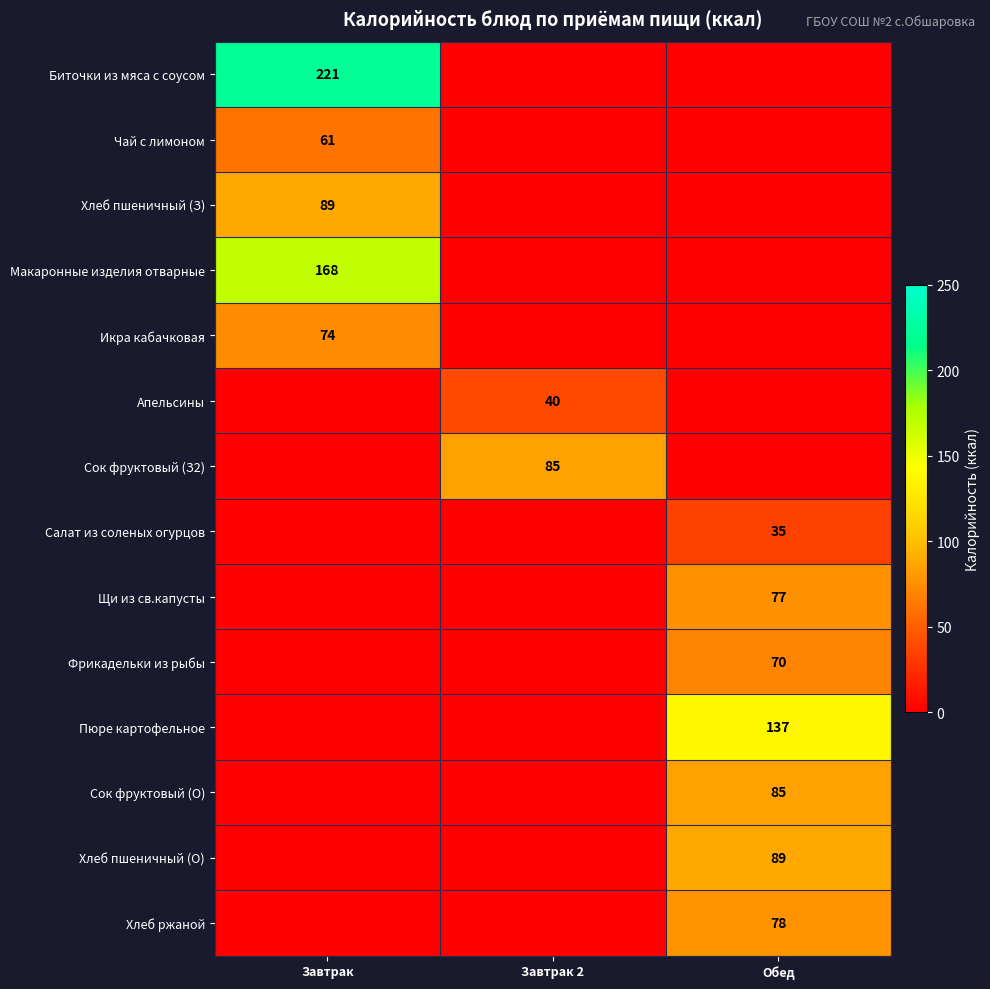

Which has a higher value, Завтрак or Обед?

Завтрак